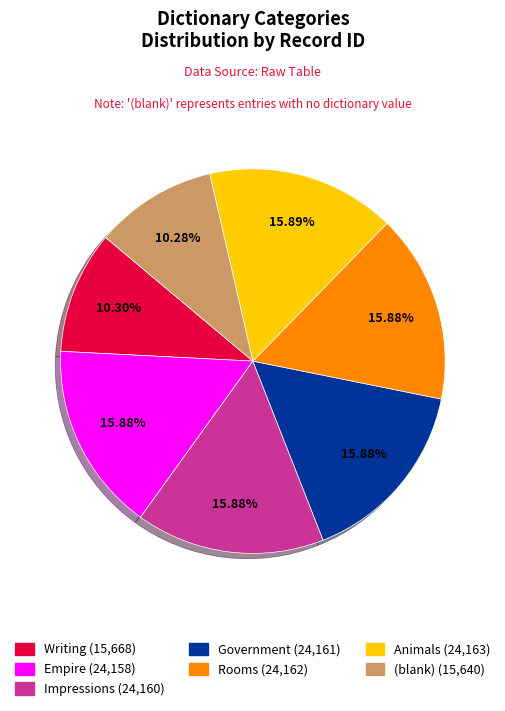

Does (blank) account for over 50% of the chart?

No